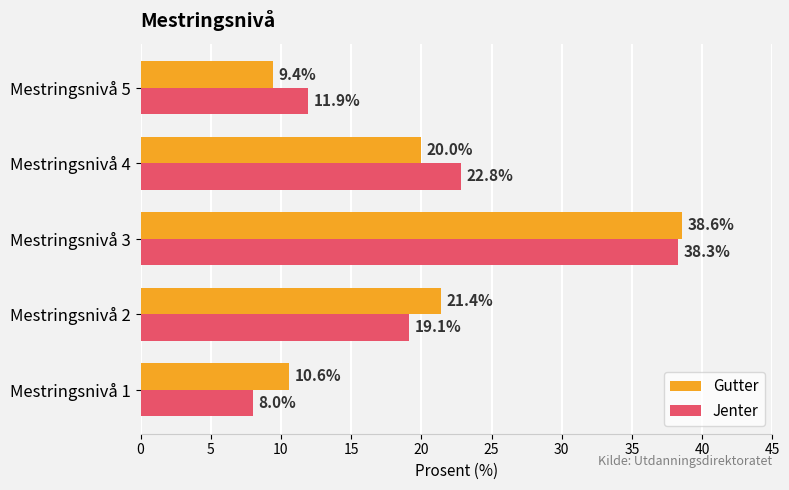

What is the minimum value shown in the chart?

8.0